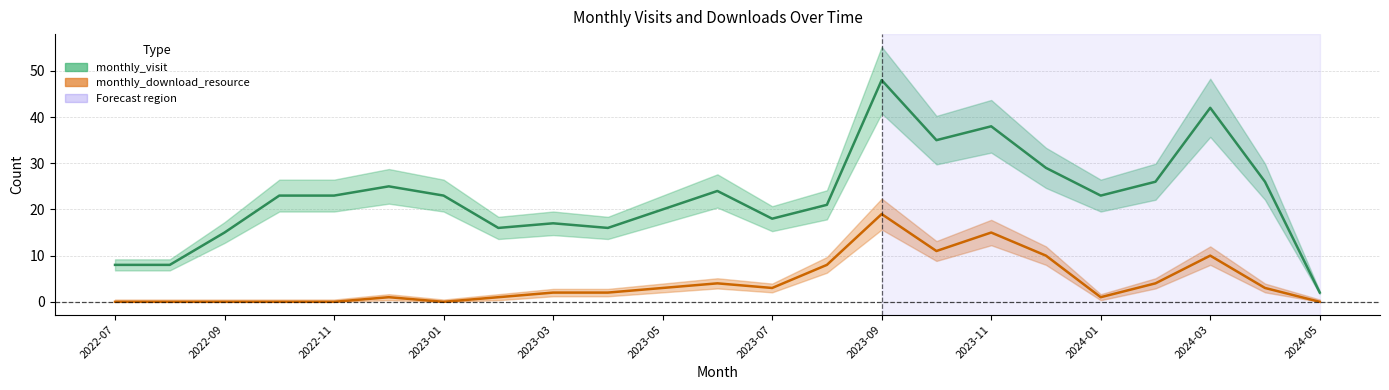

What value does the monthly_visit series have at 2022-12, to the nearest 10?

20